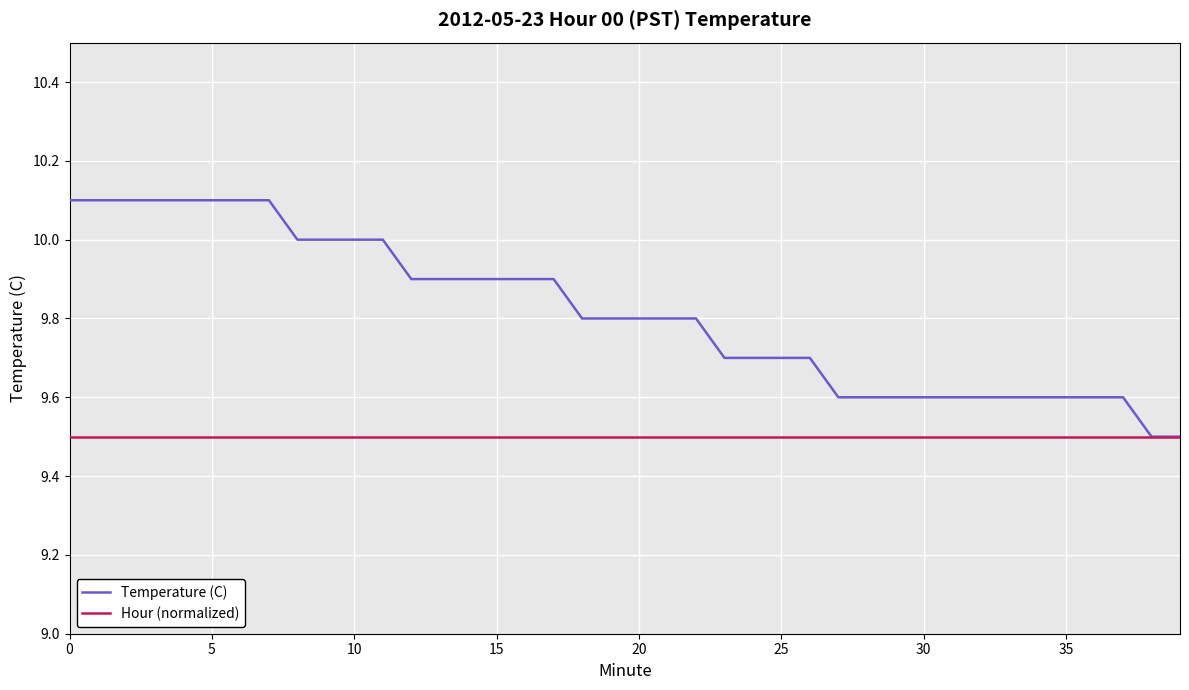

List the series in order of their peak value, highest first.

Temperature (C), Hour (normalized)